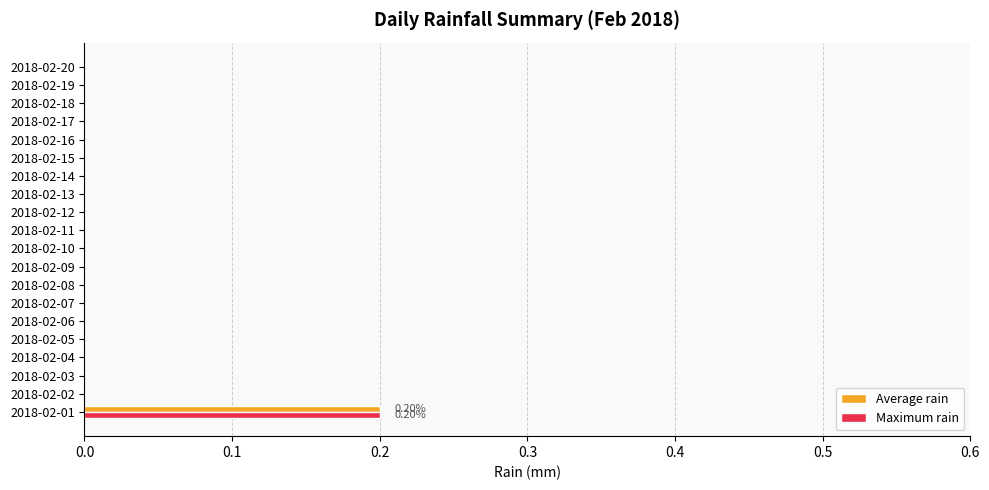

At which category is the sum across all series the highest?

2018-02-01